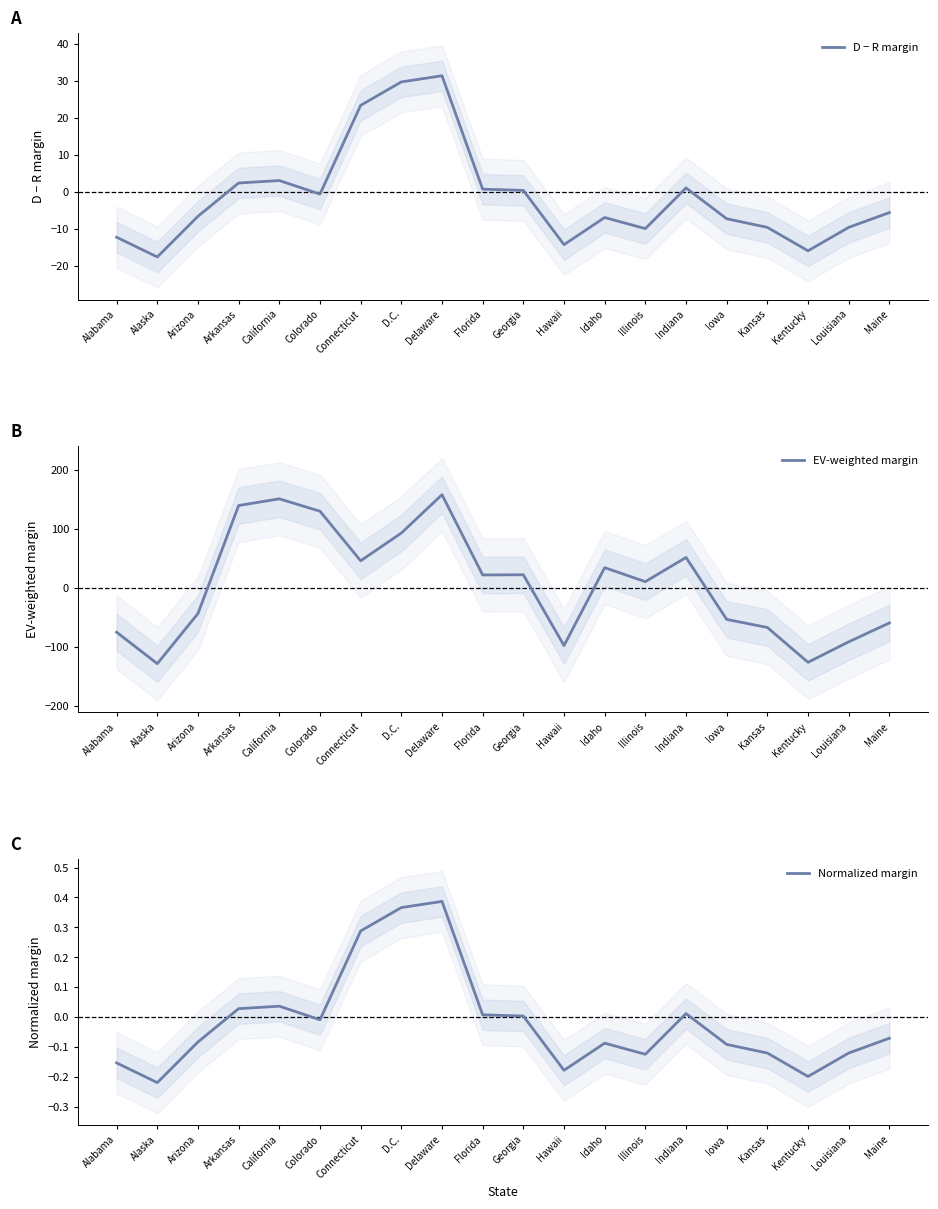

True or false: EV-weighted margin and Normalized margin cross at least once.

True